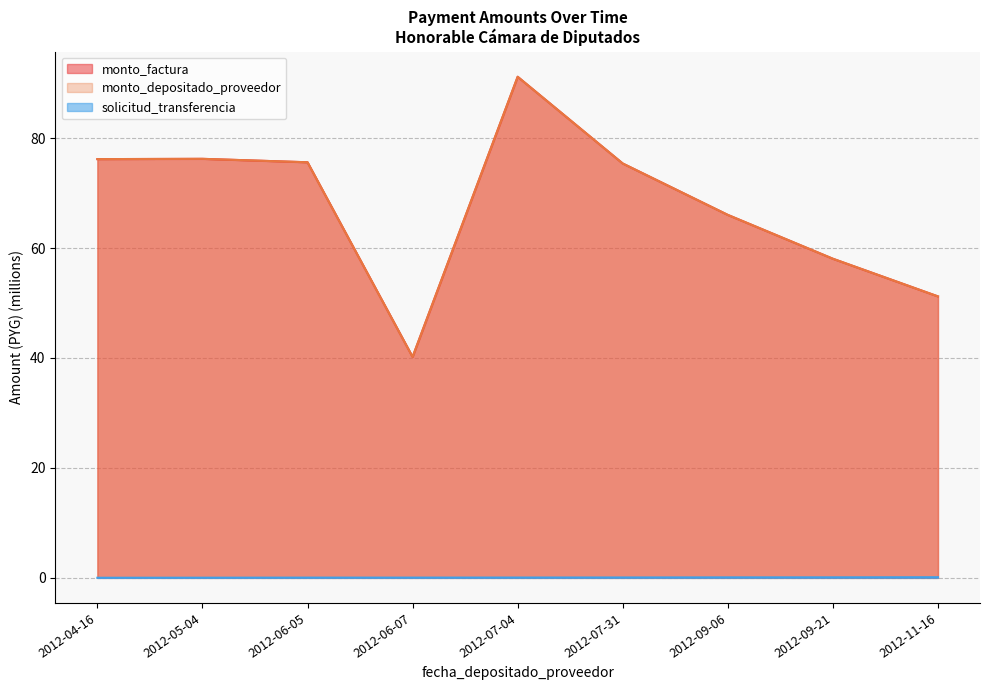

Reading left to right, list all the values displayed in this chart.

monto_factura: 76.2	76.2	75.6	40.2	91.2	75.4	66.0	58.0	51.2
monto_depositado_proveedor: 76.2	76.2	75.6	40.2	91.2	75.4	66.0	58.0	51.2
solicitud_transferencia: 0.0	0.0	0.0	0.0	0.1	0.1	0.1	0.1	0.1